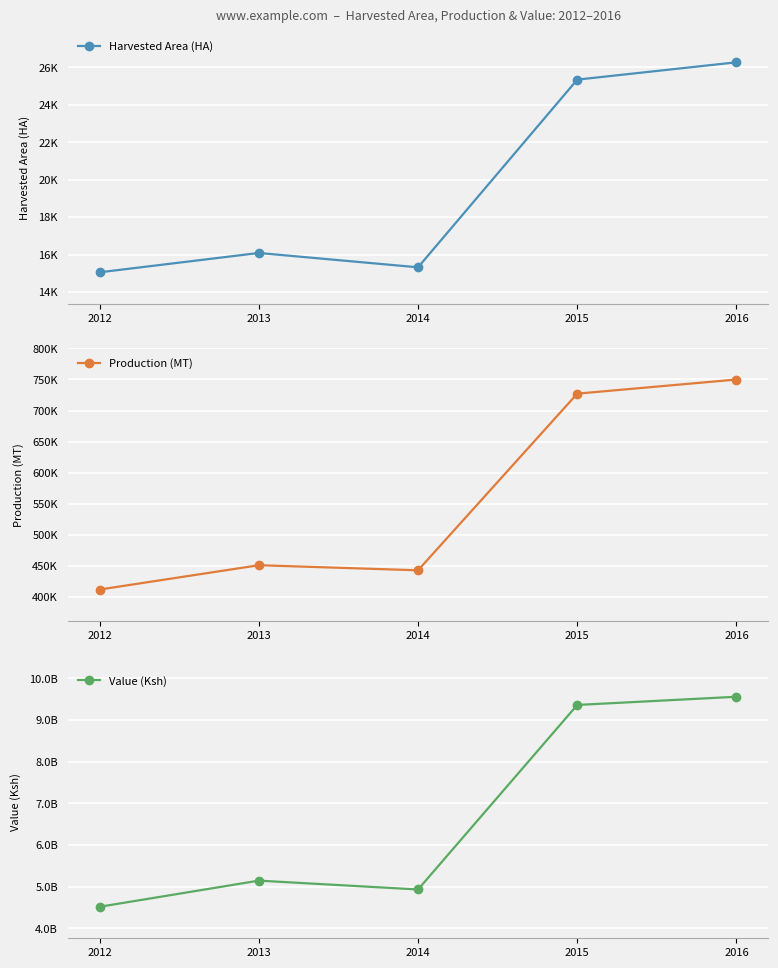

At which category does Production (MT) reach its first local peak?

2013